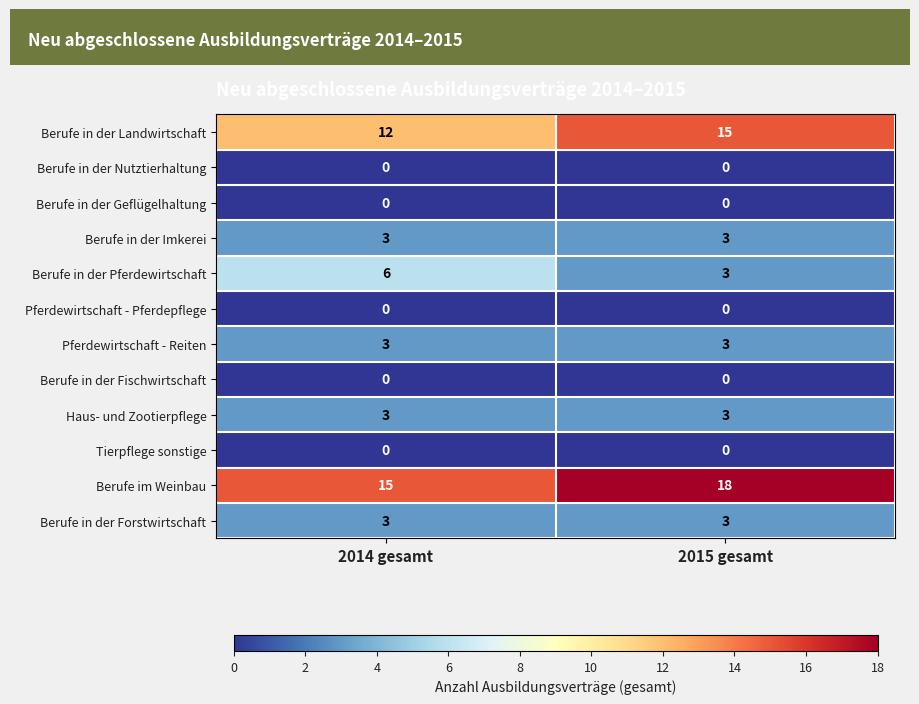

Reading left to right, list all the values displayed in this chart.

Berufe in der Landwirtschaft: 2014 gesamt=12	2015 gesamt=15
Berufe in der Nutztierhaltung: 2014 gesamt=0	2015 gesamt=0
Berufe in der Geflügelhaltung: 2014 gesamt=0	2015 gesamt=0
Berufe in der Imkerei: 2014 gesamt=3	2015 gesamt=3
Berufe in der Pferdewirtschaft: 2014 gesamt=6	2015 gesamt=3
Pferdewirtschaft - Pferdepflege: 2014 gesamt=0	2015 gesamt=0
Pferdewirtschaft - Reiten: 2014 gesamt=3	2015 gesamt=3
Berufe in der Fischwirtschaft: 2014 gesamt=0	2015 gesamt=0
Haus- und Zootierpflege: 2014 gesamt=3	2015 gesamt=3
Tierpflege sonstige: 2014 gesamt=0	2015 gesamt=0
Berufe im Weinbau: 2014 gesamt=15	2015 gesamt=18
Berufe in der Forstwirtschaft: 2014 gesamt=3	2015 gesamt=3